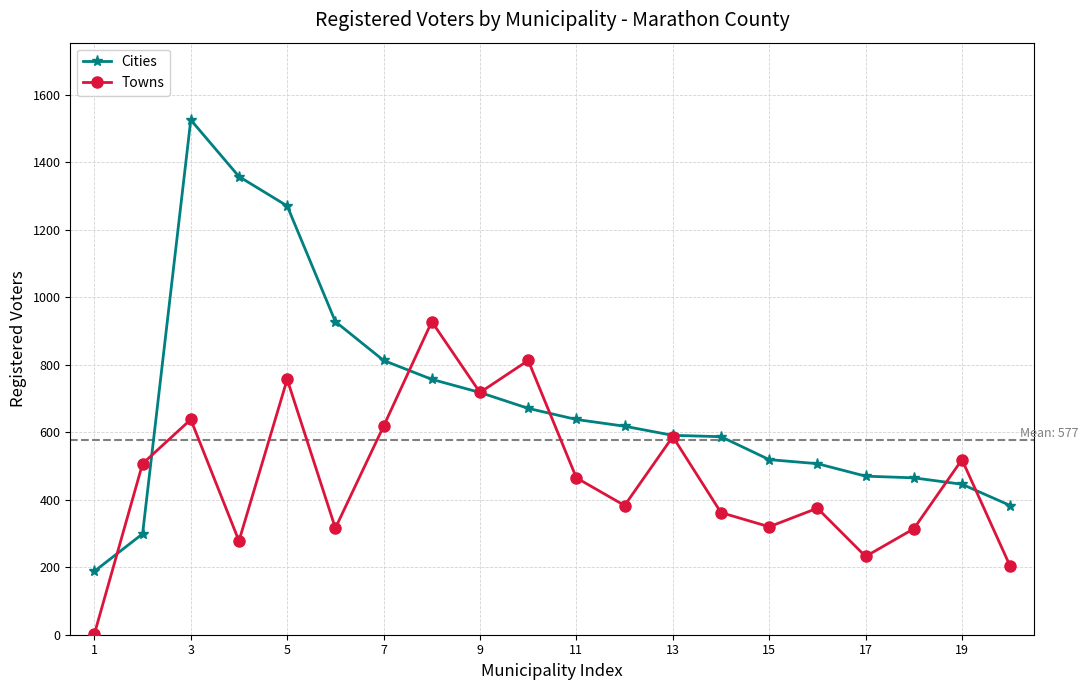

Rank the series by their maximum value, from highest to lowest.

Cities, Towns